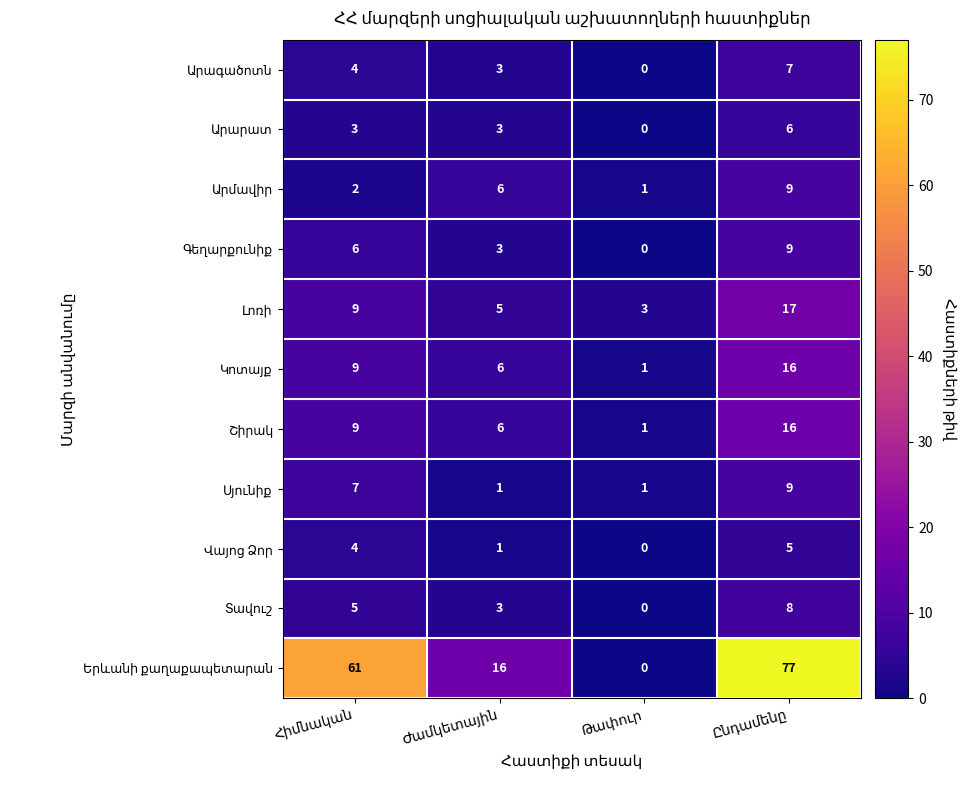

How many data points does each series have?

4